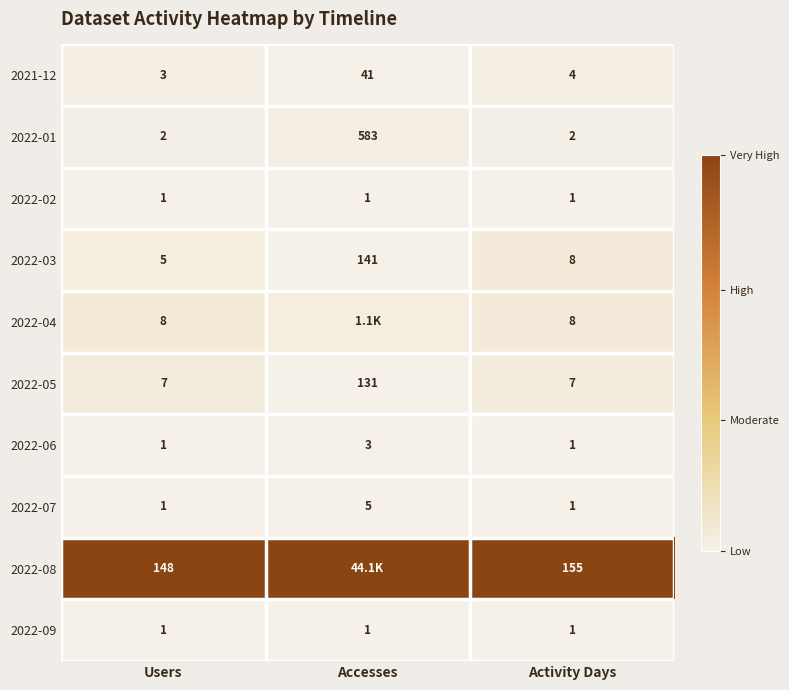

Is the value of 2022-05 at Activity Days greater than the value of 2022-03 at Accesses?

No